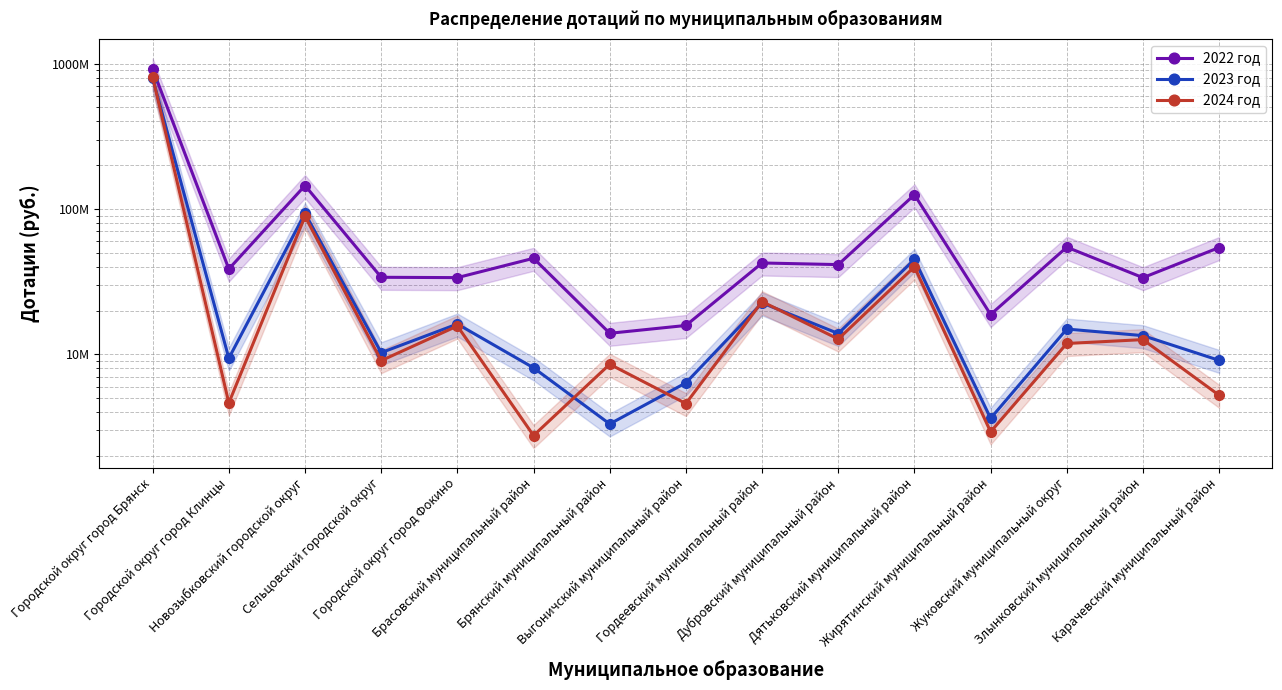

How many data points in 2023 год are above 13437000?

7